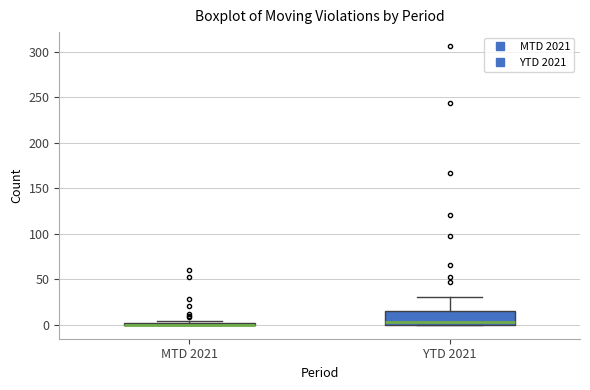

Reading left to right, read every box against the y-axis: the position of its median line, the range the box covers, and the ends of its whiskers. The values are not printed on the chart, so give them approximately, as read against the axis.

MTD 2021: box collapsed to a line at 0, whiskers 0 to 5
YTD 2021: median 5, box 0 to 15, whiskers 0 to 30